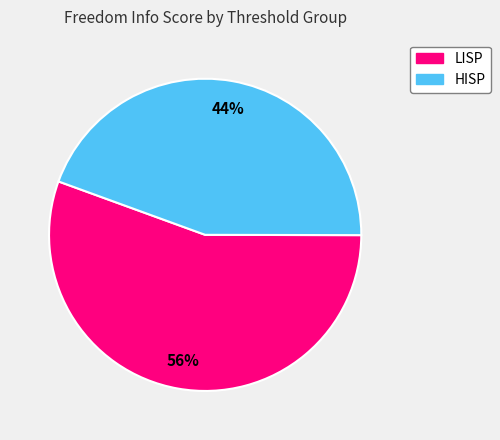

What is the largest slice in the pie chart?

LISP